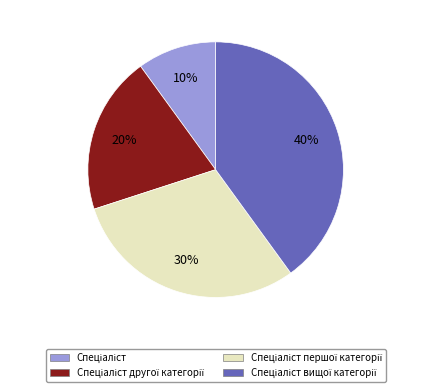

To the nearest percent, what is the average slice percentage?

25%